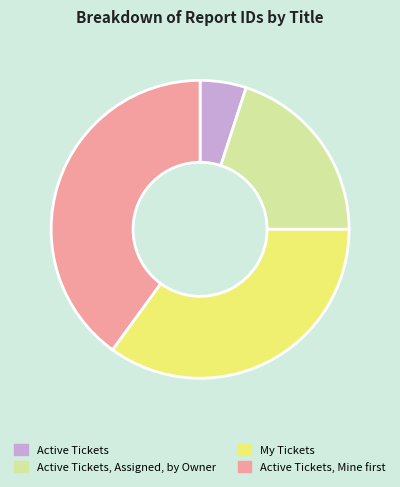

Which slice is the smallest?

Active Tickets